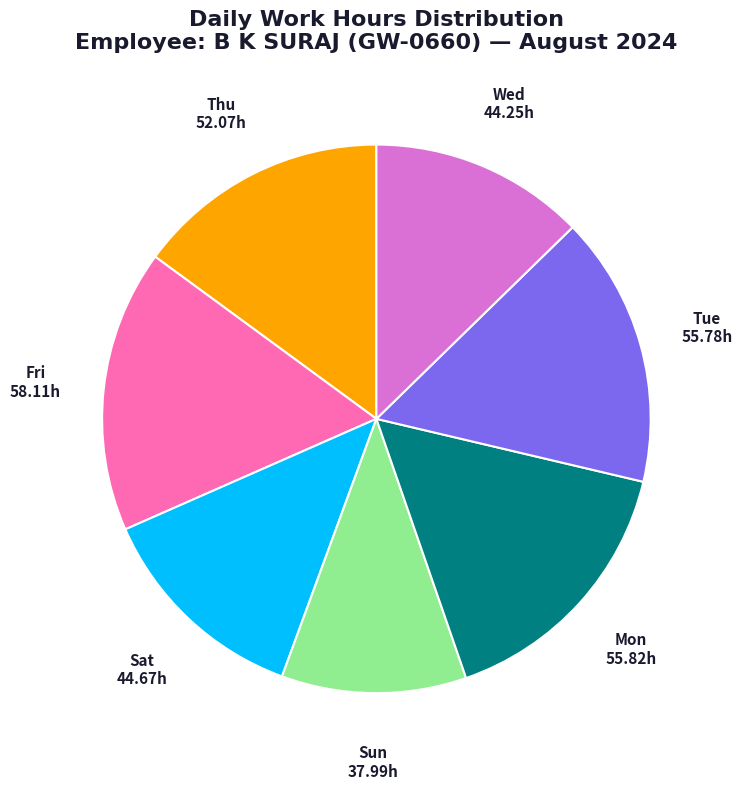

Which slice is the largest?

Fri